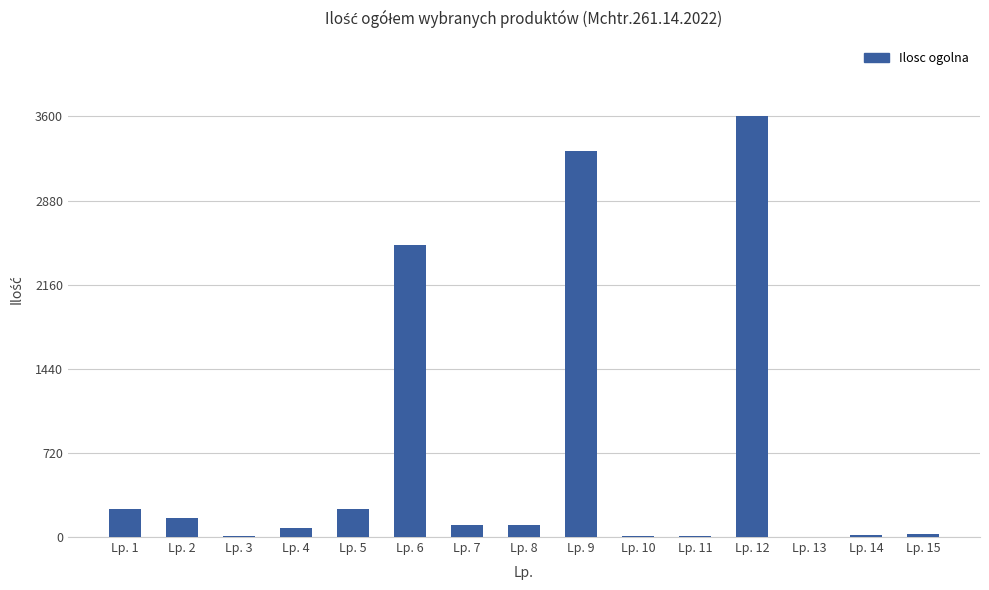

At which label is the value closest to 1802?

Lp. 6